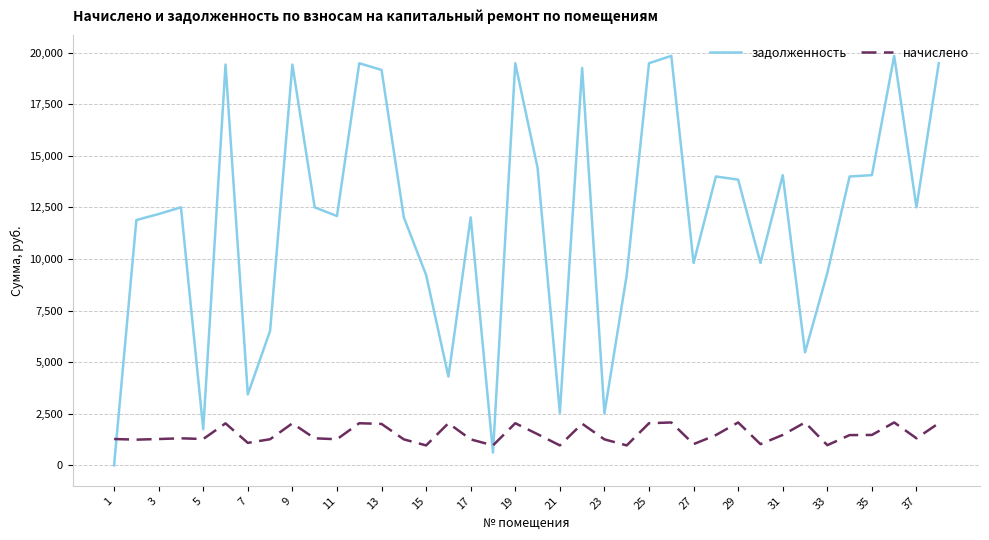

Rank the series by their maximum value, from lowest to highest.

начислено, задолженность